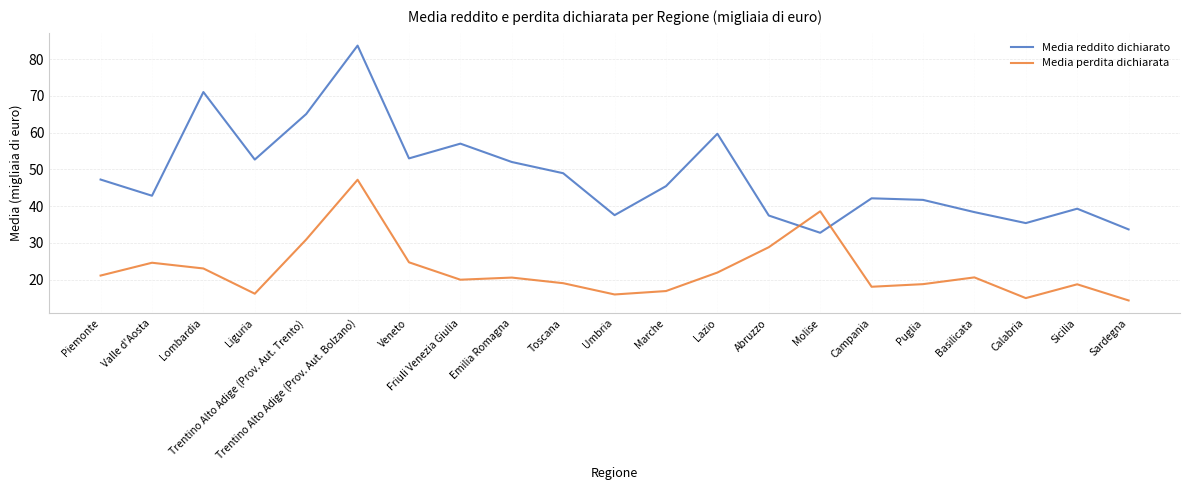

Does the chart display data point markers on the line(s)?

No